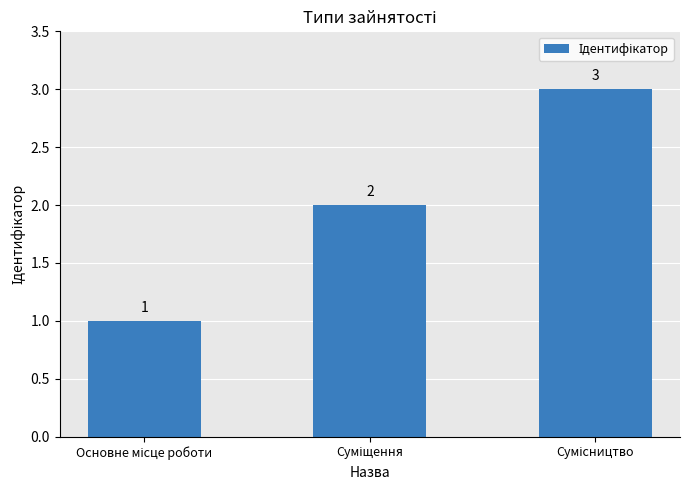

What is the value of the 3rd bar from the left?

3